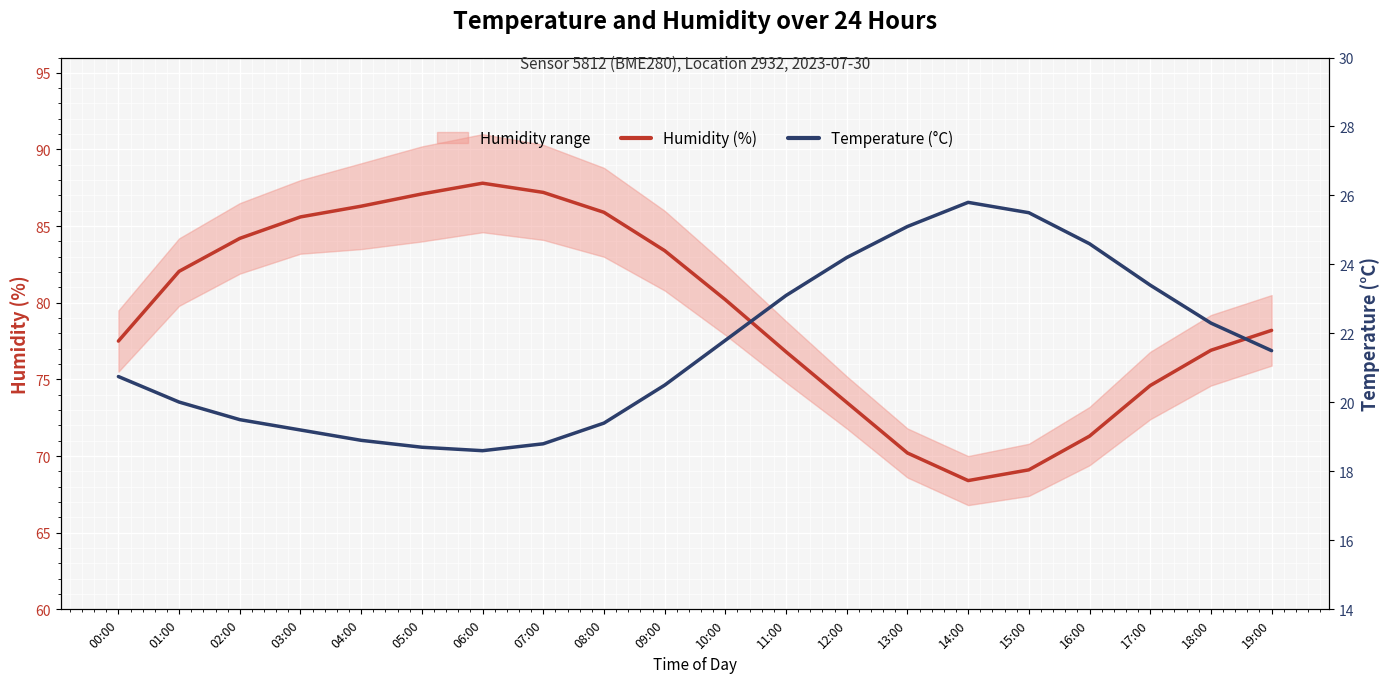

True or false: Humidity (%) has more than 1 points higher than both neighbors.

False